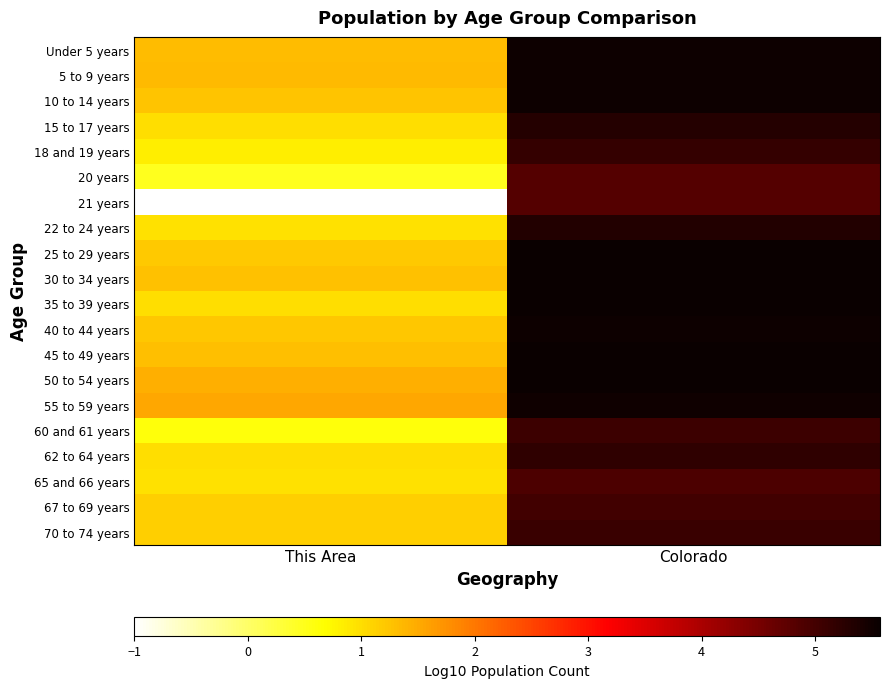

What is the difference between the highest and lowest values at This Area?

2.5